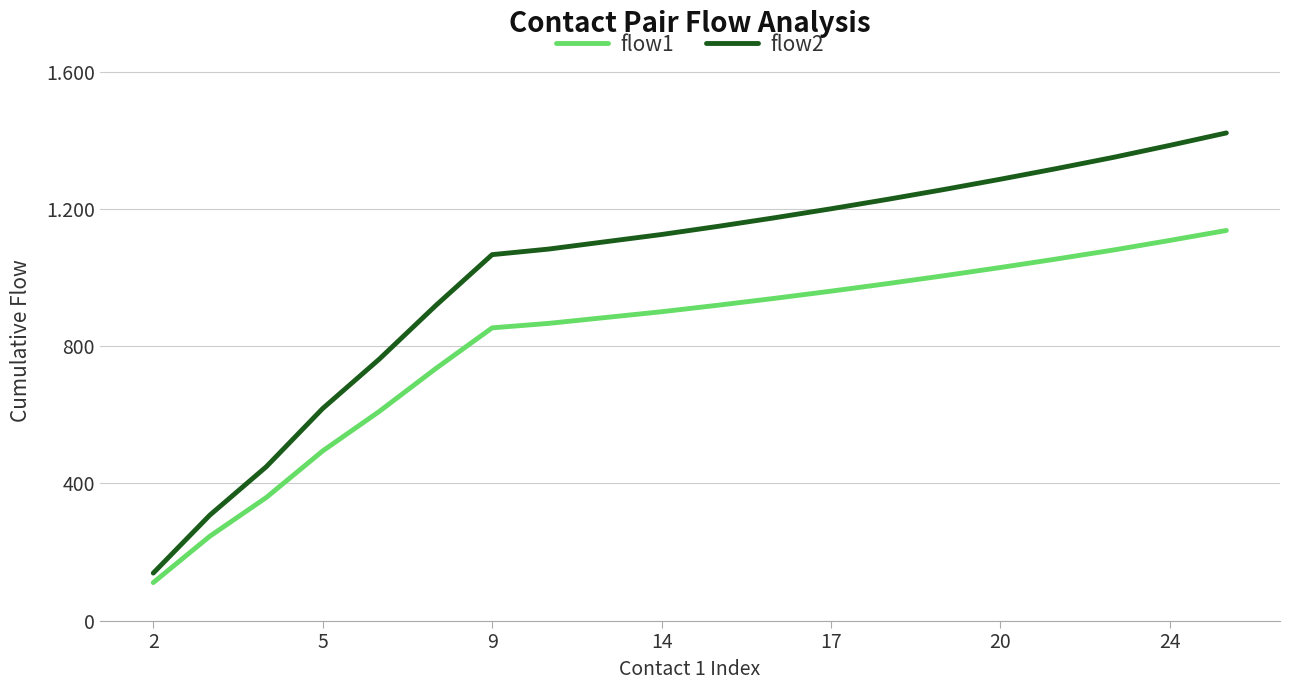

Reading left to right, extract all data points from this chart.

flow1: 111.0	246.0	359.0	495.0	610.0	735.0	854.0	867.0	884.0	901.0	920.0	940.0	961.0	983.0	1006.0	1030.0	1055.0	1081.0	1109.0	1138.0
flow2: 138.8	307.5	448.8	618.8	762.5	918.8	1067.5	1083.8	1105.0	1126.2	1150.0	1175.0	1201.2	1228.8	1257.5	1287.5	1318.8	1351.2	1386.2	1422.5